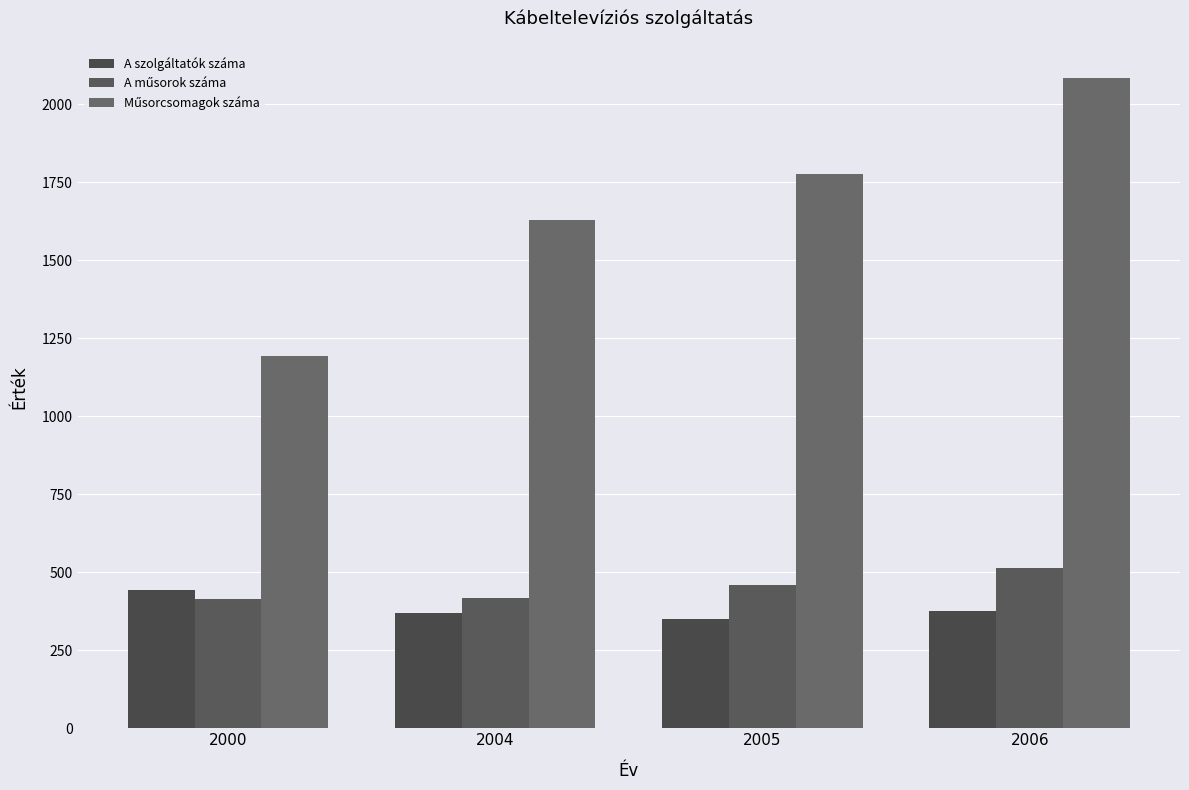

True or false: A szolgáltatók száma has a value of 486 at 2004.

False